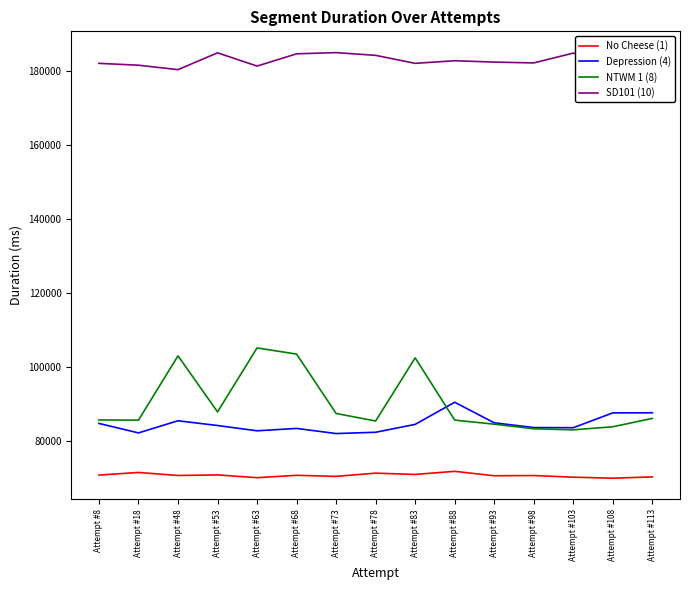

True or false: NTWM 1 (8) has a value of 29299 at Attempt #53.

False